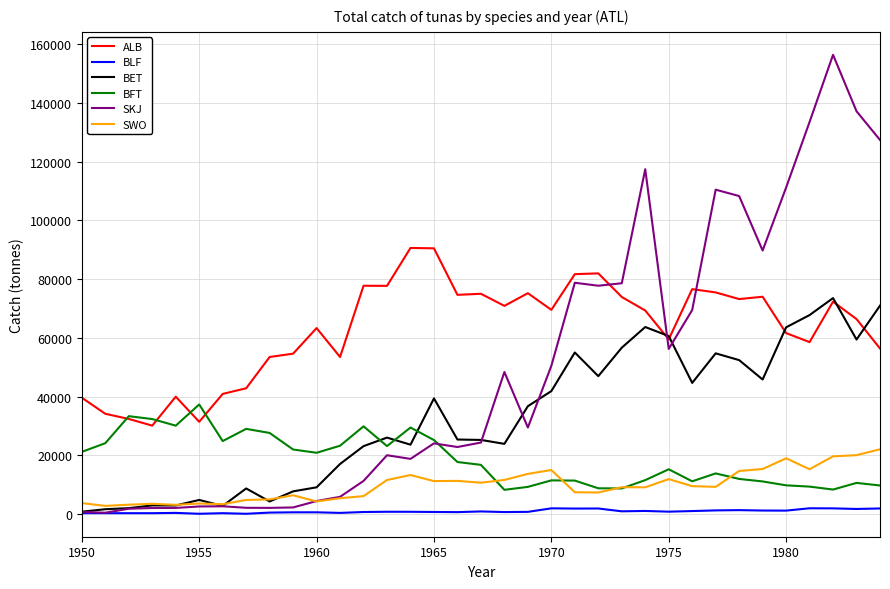

What is the highest value of the SWO series?

22060